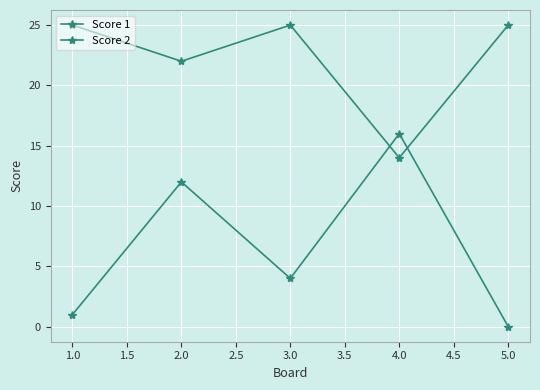

Does the chart have visible grid lines?

Yes